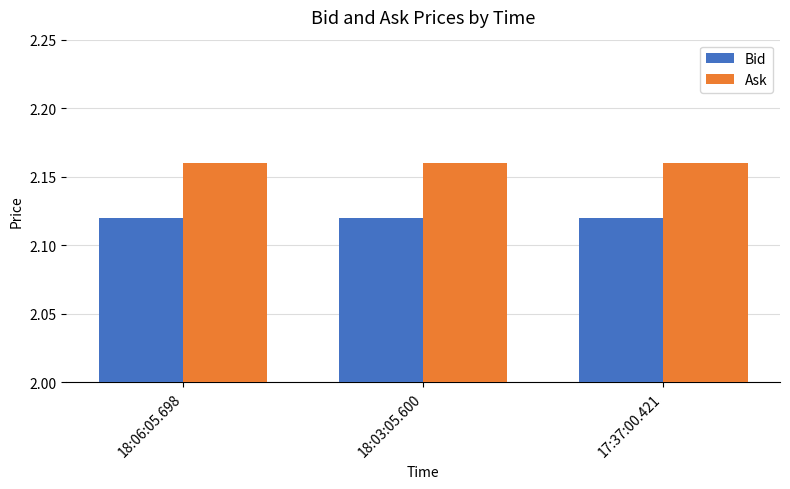

At how many categories does at least one series exceed 2?

3